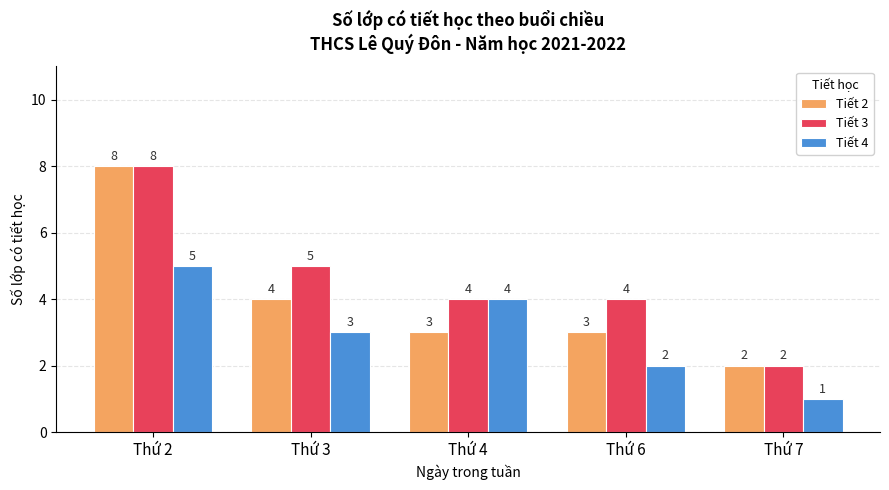

Count the Tiết 3 values in the range 4 to 5.

3